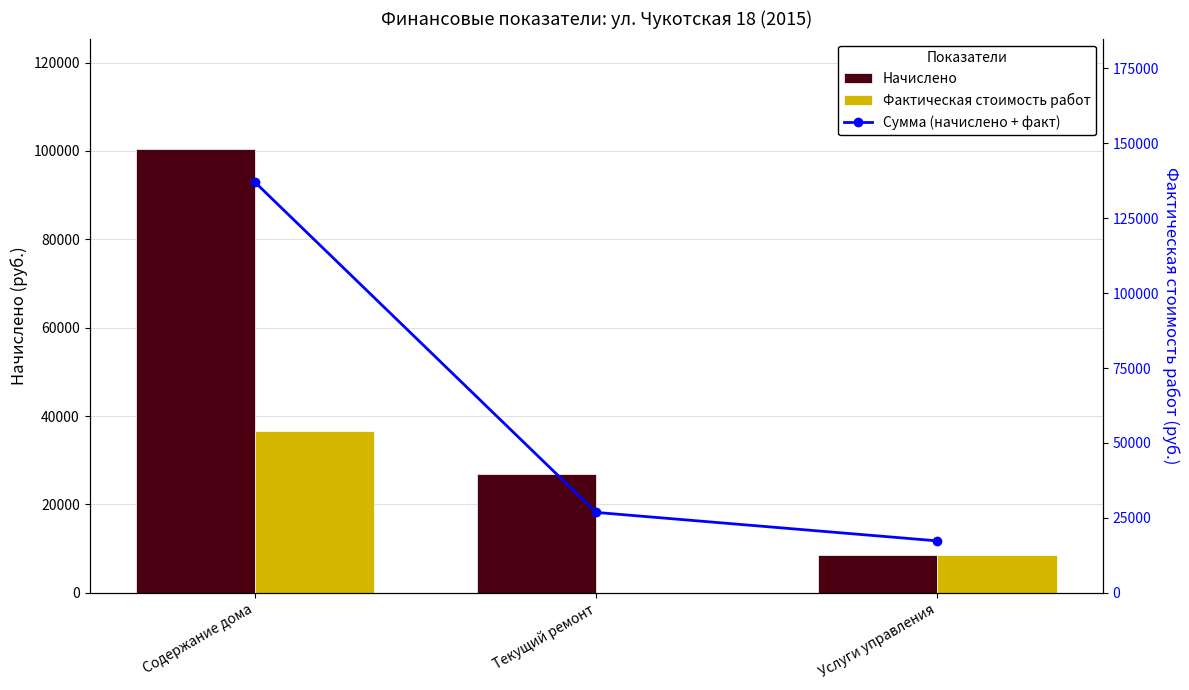

Reading left to right, extract all data points from this chart.

Начислено: Содержание дома=100333.9	Текущий ремонт=26829.9	Услуги управления=8667.7
Фактическая стоимость работ: Содержание дома=36644.6	Текущий ремонт=0.0	Услуги управления=8667.7
Сумма (начислено + факт): Содержание дома=136978.5	Текущий ремонт=26829.9	Услуги управления=17335.4